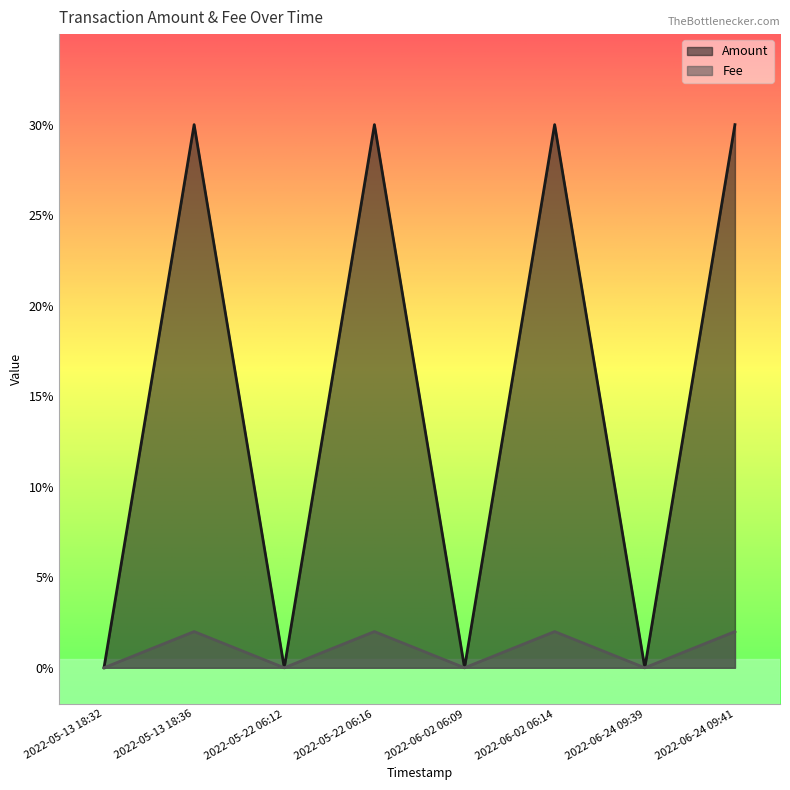

Which series has the largest total across all categories?

Amount